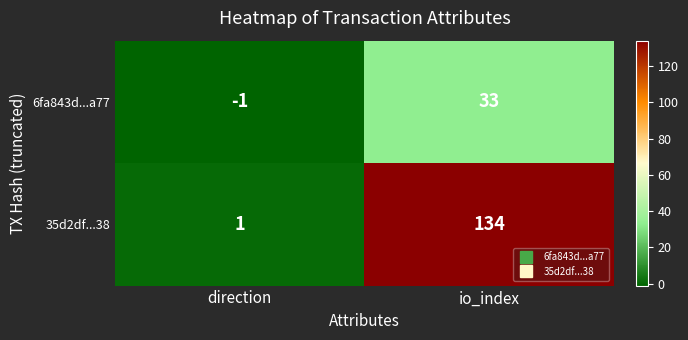

What is the sum of the 6fa843d...a77 values at direction and io_index?

32